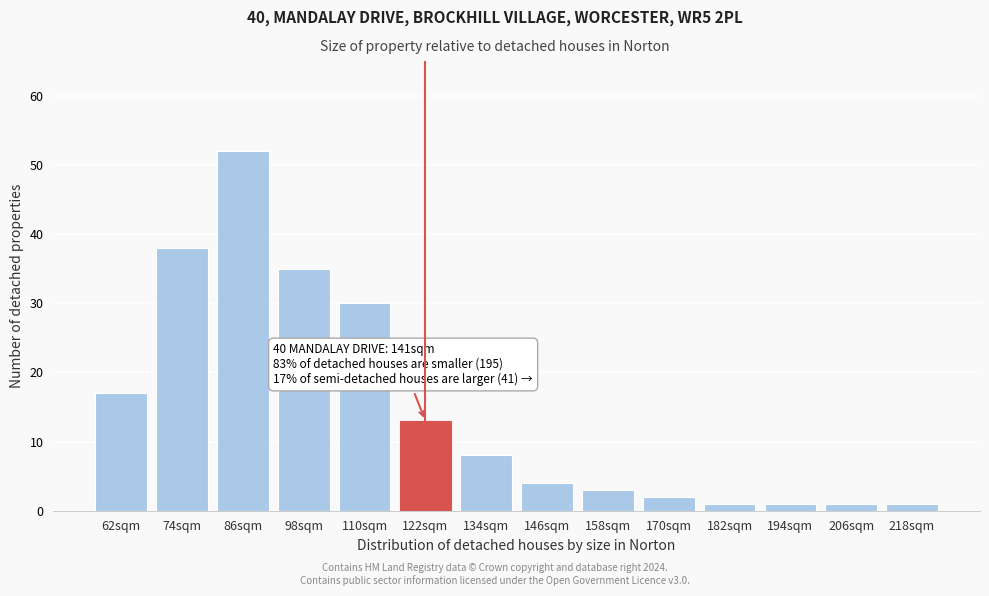

Reading right to left, extract all data points from this chart.

218sqm=1	206sqm=1	194sqm=1	182sqm=1	170sqm=2	158sqm=3	146sqm=4	134sqm=8	122sqm=13	110sqm=30	98sqm=35	86sqm=52	74sqm=38	62sqm=17